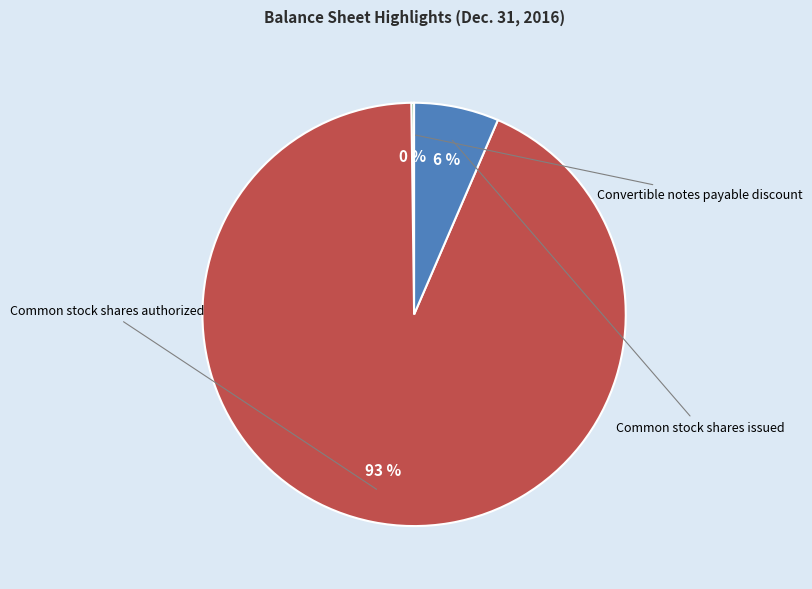

Is there any slice that represents more than half of the pie?

Yes